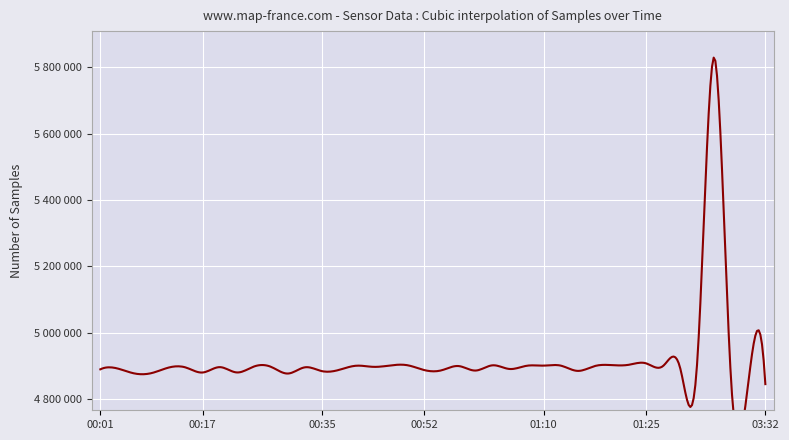

Does the chart display data point markers on the line(s)?

No